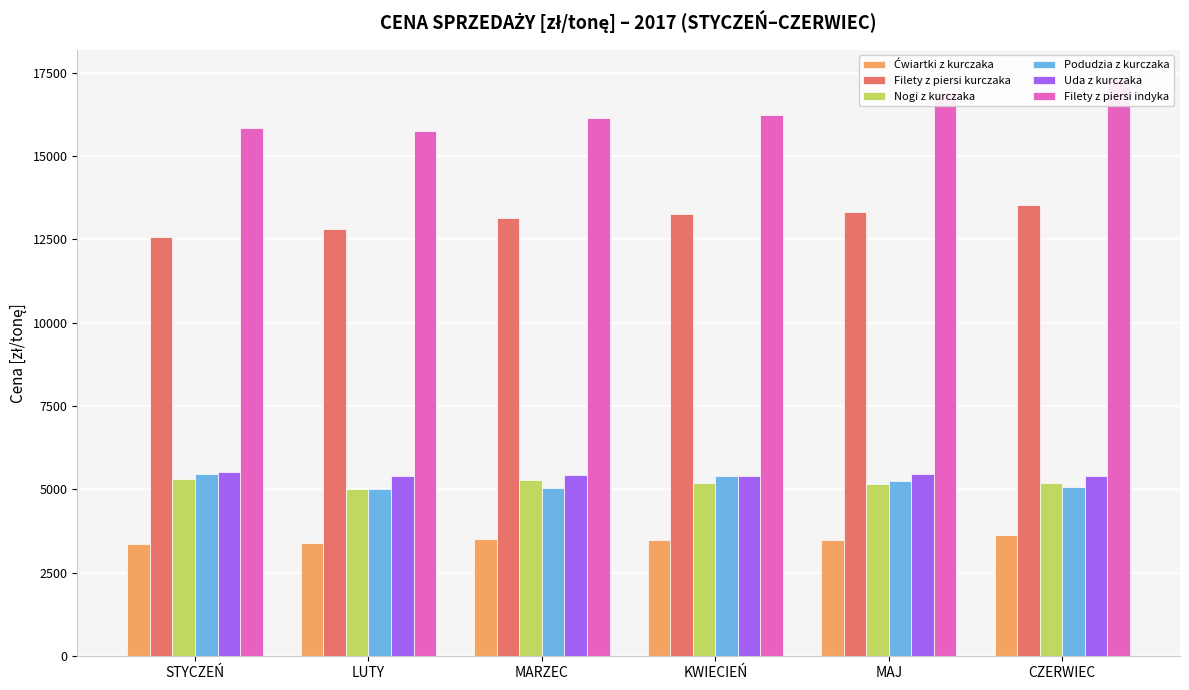

Rank the series at LUTY from lowest to highest value.

Ćwiartki z kurczaka, Podudzia z kurczaka, Nogi z kurczaka, Uda z kurczaka, Filety z piersi kurczaka, Filety z piersi indyka